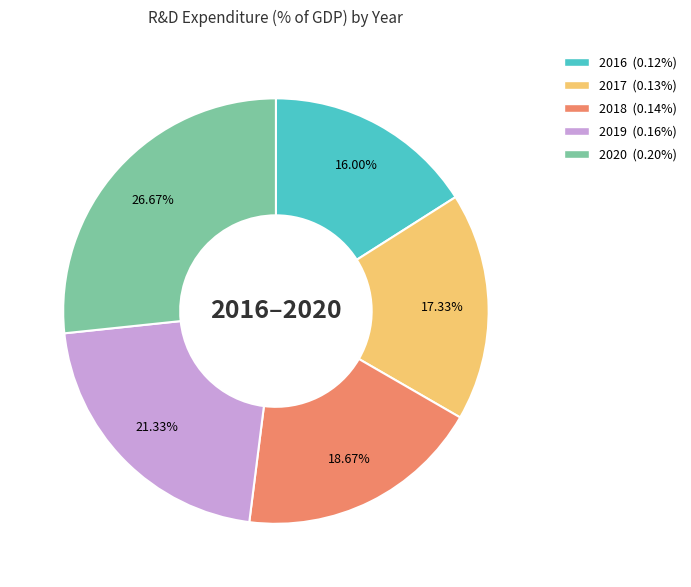

Is 2020 the majority of the pie?

No